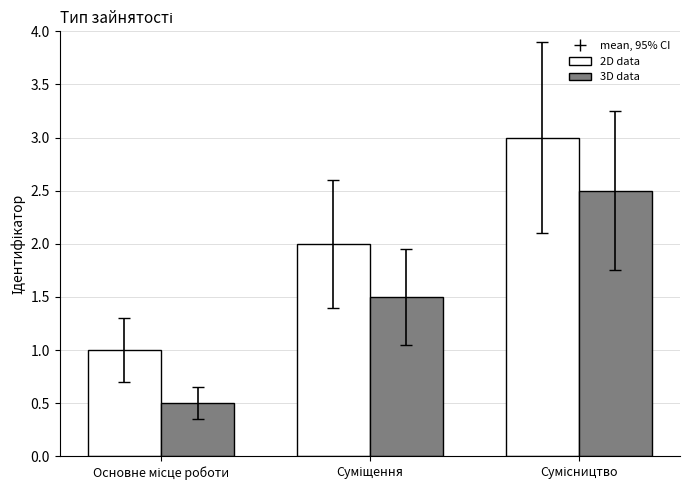

What is the greatest value displayed?

3.0